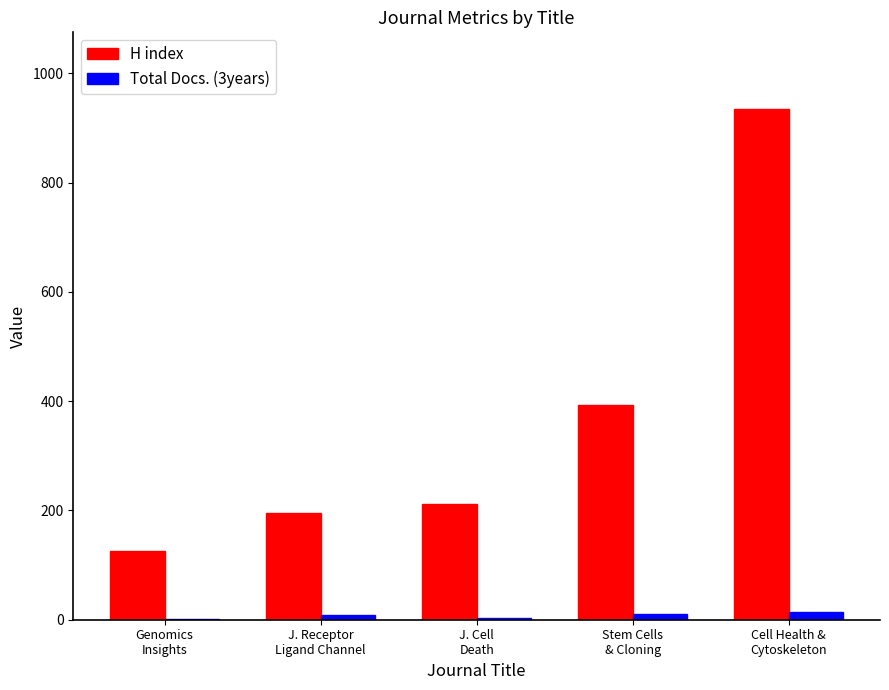

Which series has the largest total across all categories?

H index